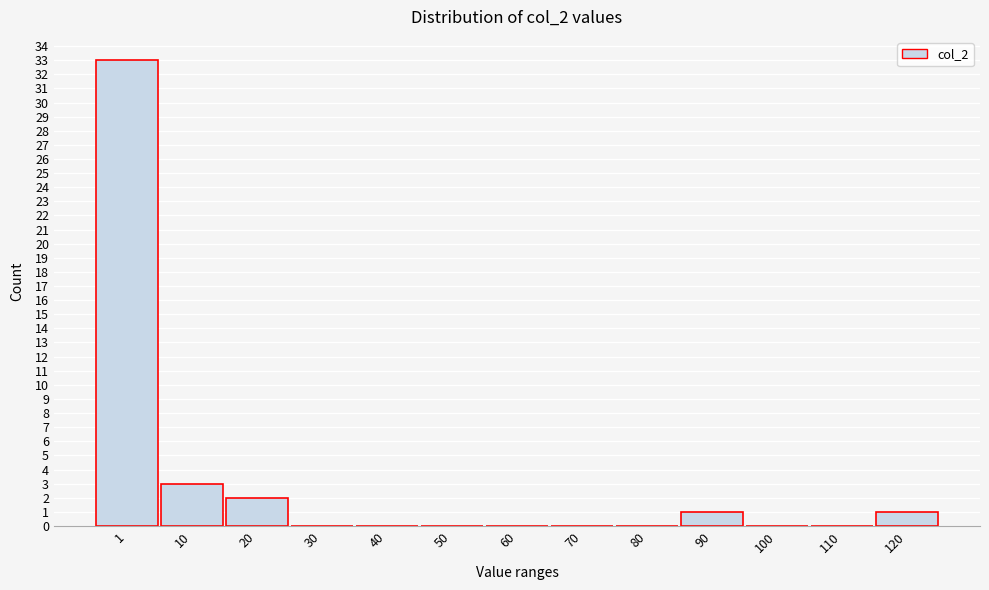

Reading left to right, list all the values displayed in this chart.

1=33	10=3	20=2	30=0	40=0	50=0	60=0	70=0	80=0	90=1	100=0	110=0	120=1